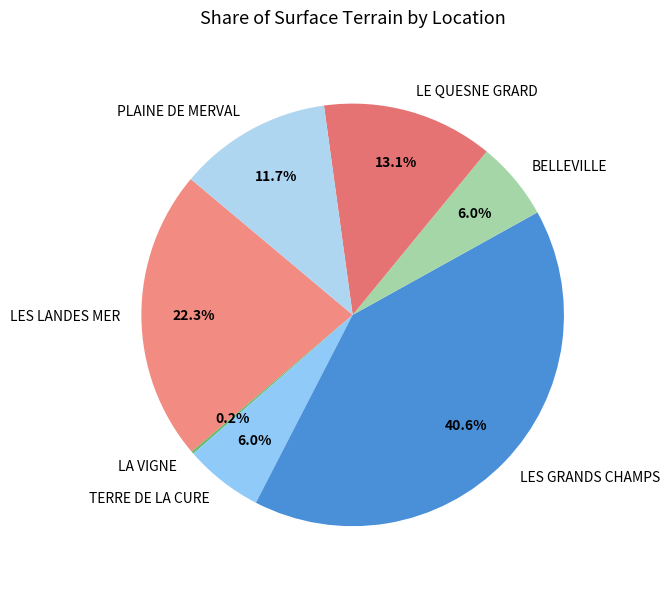

True or false: TERRE DE LA CURE accounts for 18% of the total.

False